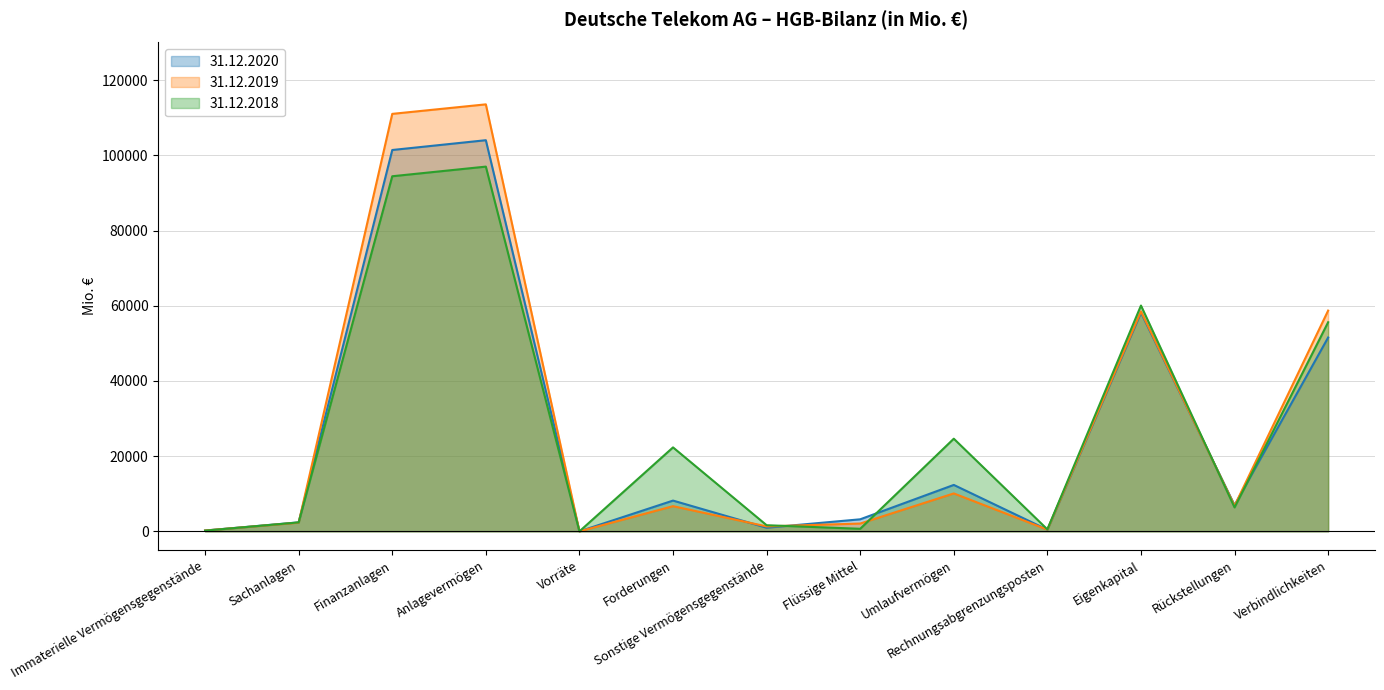

What is the difference between the 31.12.2020 values at Vorräte and Immaterielle Vermögensgegenstände?

216